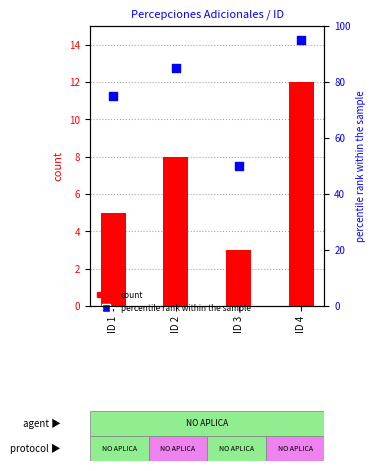

Which series has the widest spread of Y values?

percentile rank within the sample